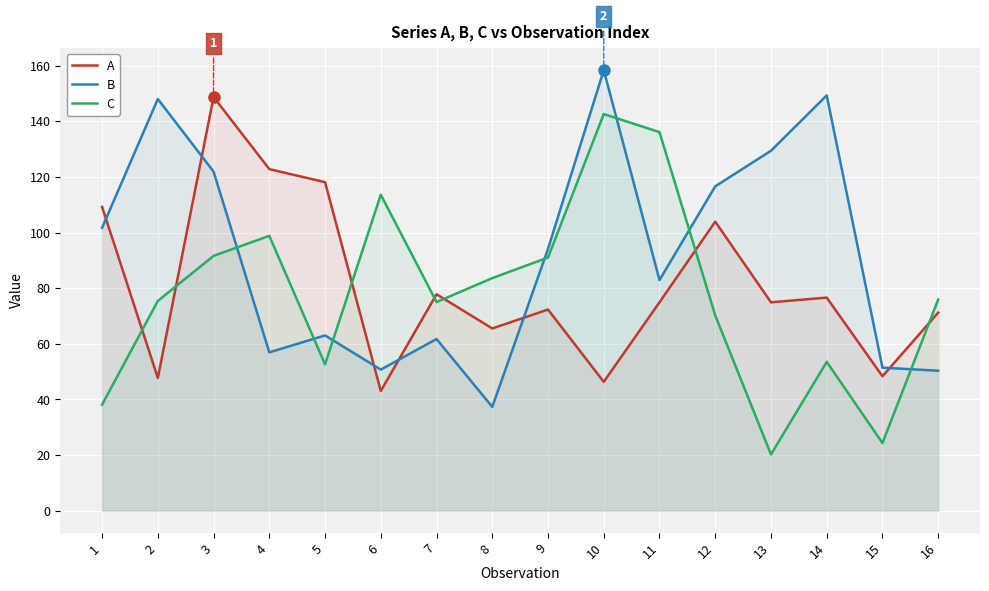

What is the smallest value displayed?

20.2